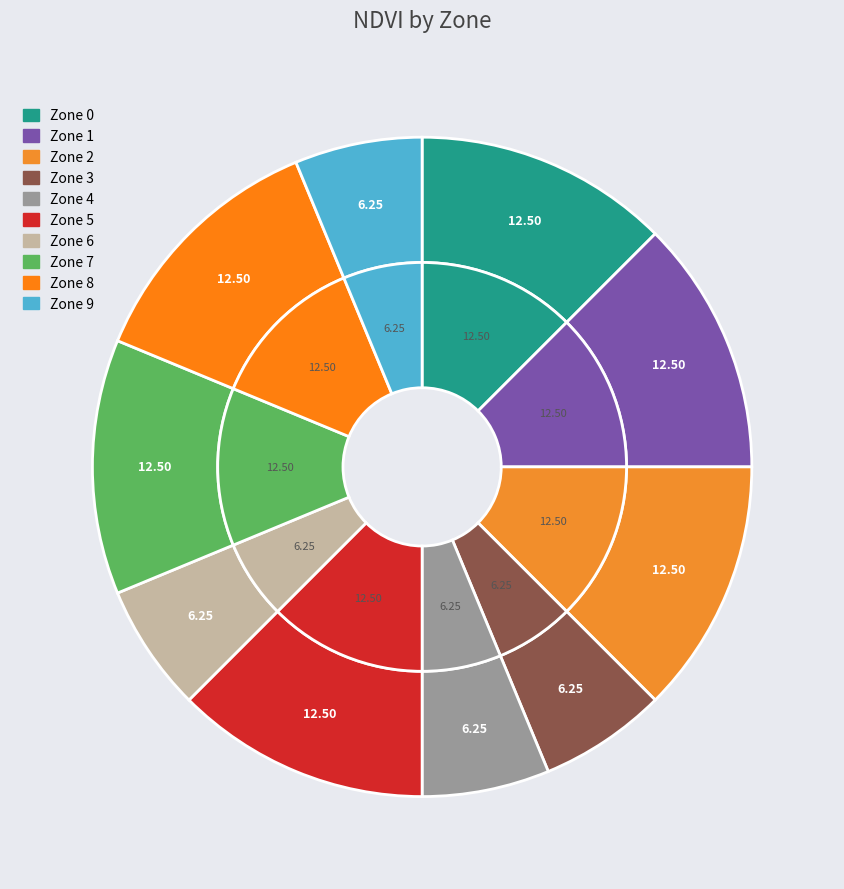

To the nearest percent, what percentage of the pie is Zone 8?

12%